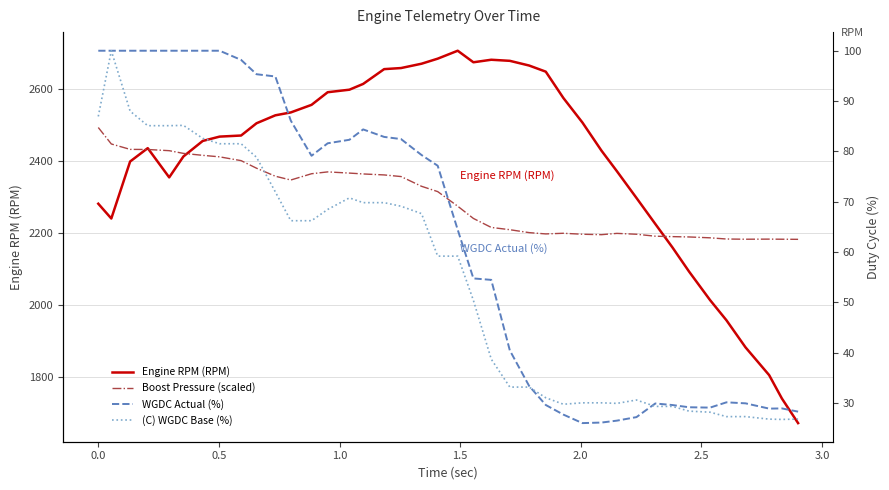

What are all the series names shown in the legend?

Engine RPM (RPM), Boost Pressure (scaled), WGDC Actual (%), (C) WGDC Base (%)